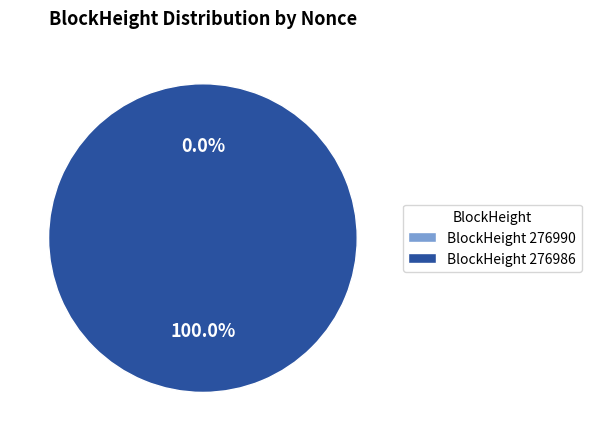

What is the smallest slice in the pie chart?

276990